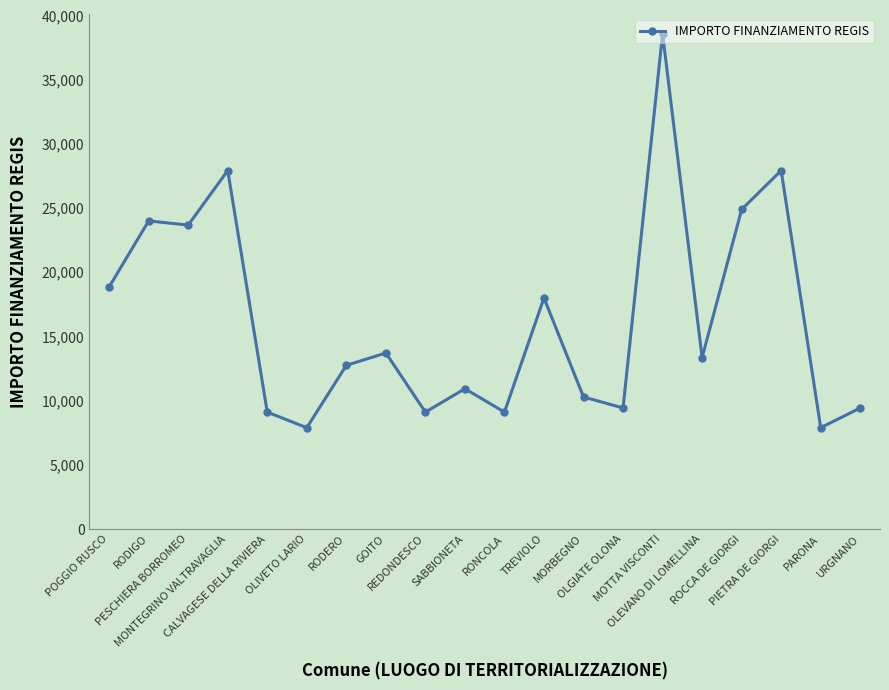

True or false: there are more than 1 points higher than both neighbors.

True